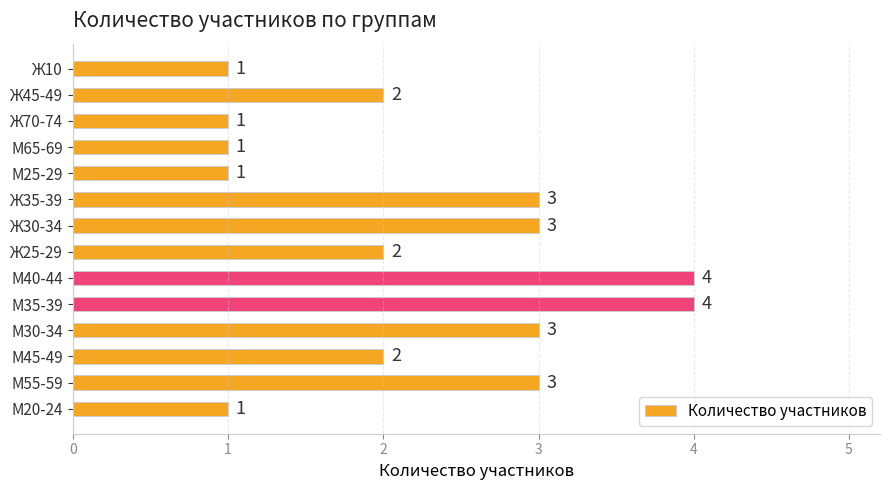

What is the maximum value shown in the chart?

4